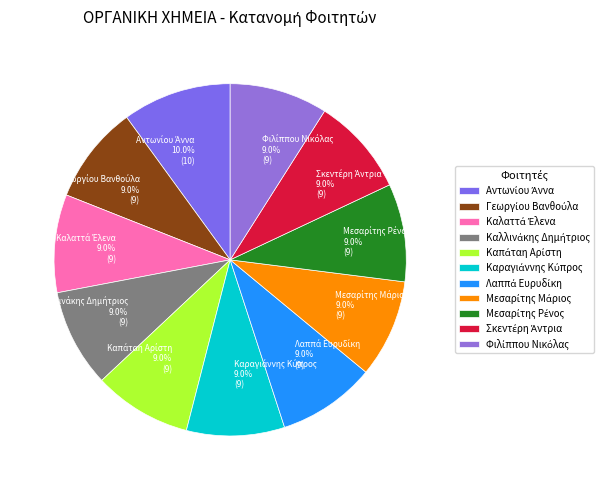

Count the number of slices in the pie.

11